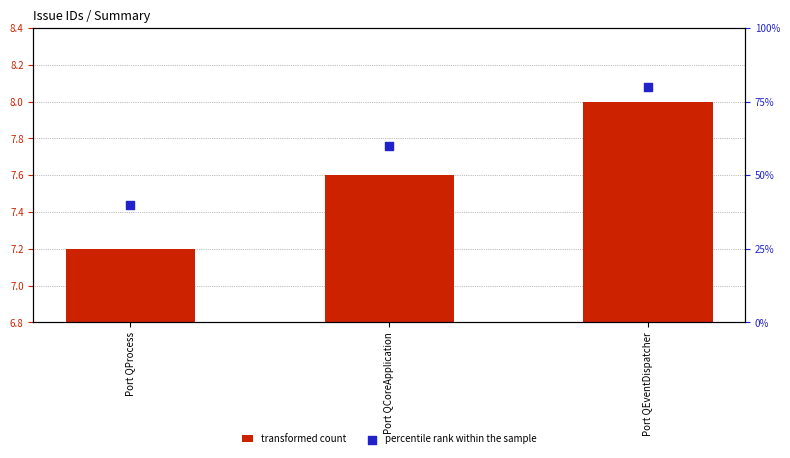

Is the value of percentile rank within the sample at Port QCoreApplication greater than the value of transformed count at Port QCoreApplication?

Yes